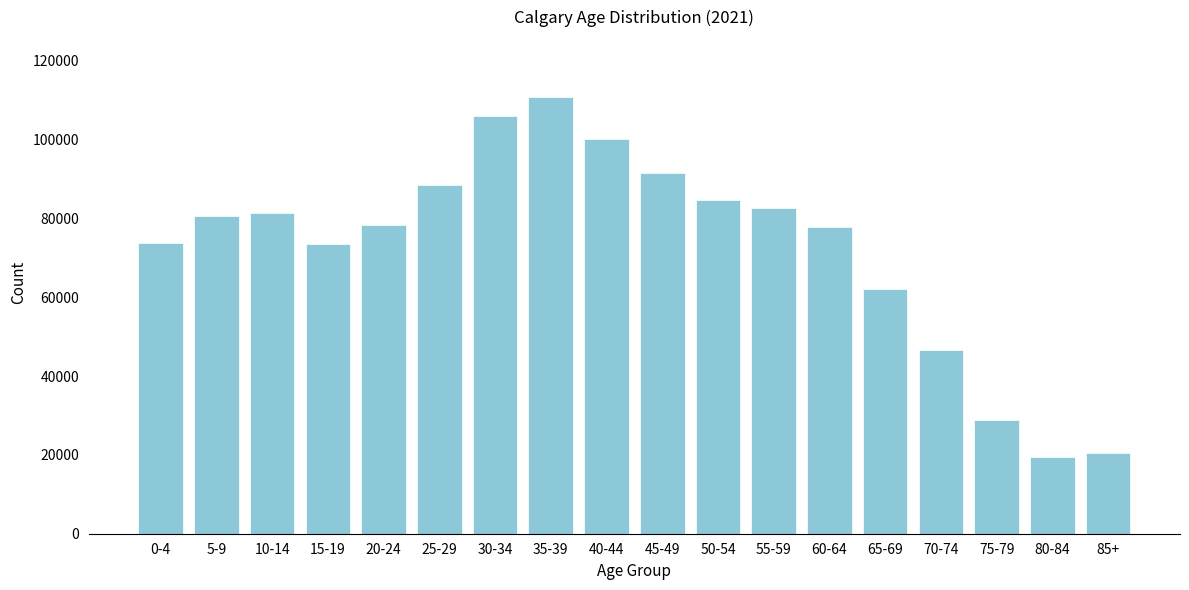

What is the average value?

72598